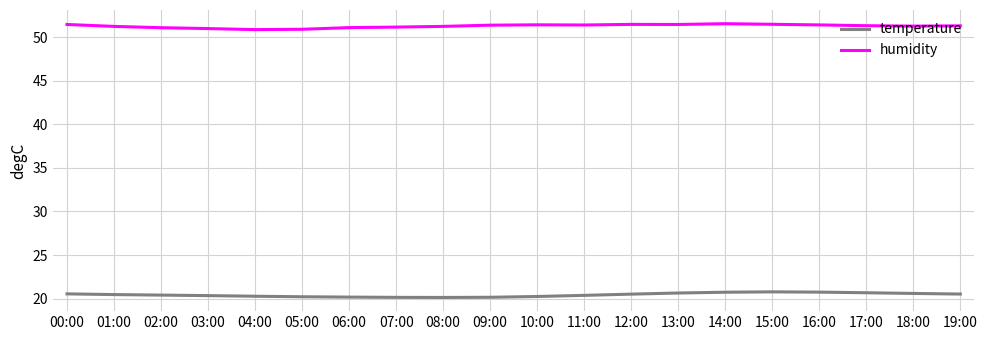

The temperature series shows 20.4 at 03:00. True or false?

True